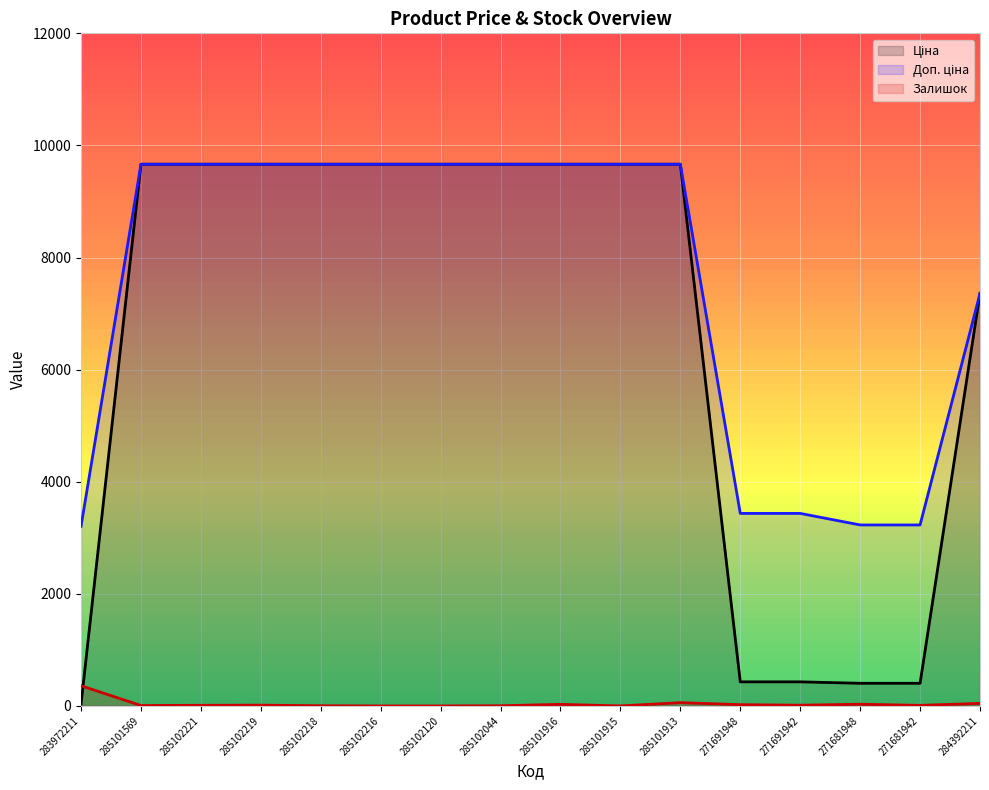

What is the sum of the Залишок values at 285102221 and 285102120?

11.0